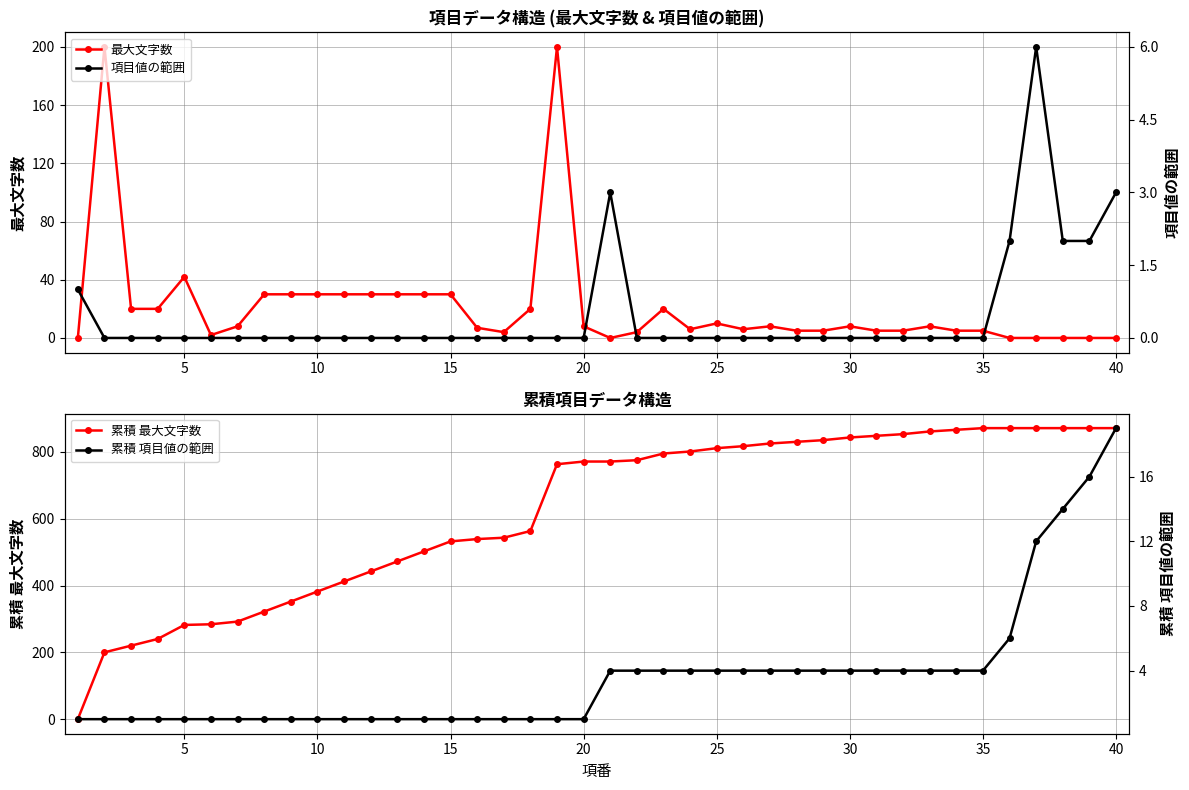

True or false: 累積 項目値の範囲 and 累積 最大文字数 intersect in this chart.

True